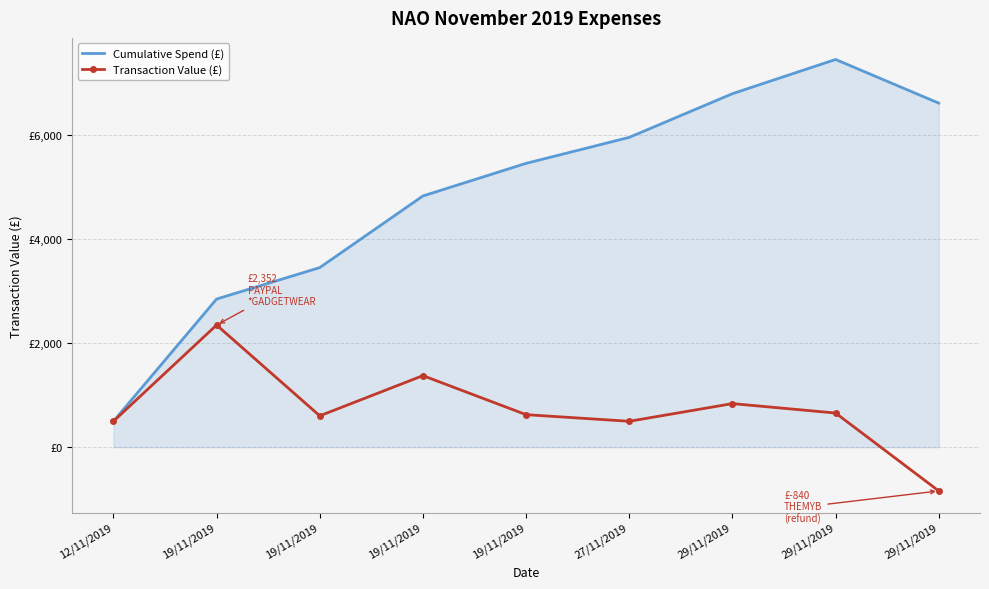

What are all the series names shown in the legend?

Cumulative Spend (£), Transaction Value (£)